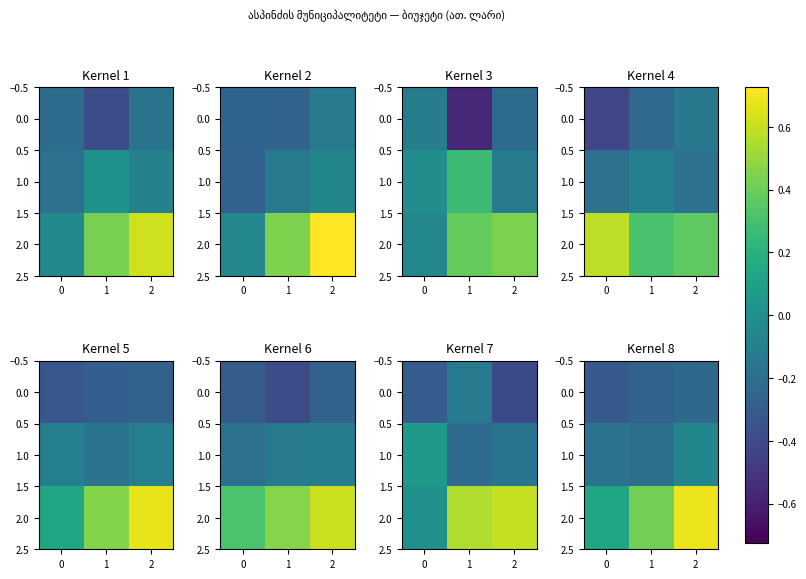

At how many categories does at least one series exceed 0?

3